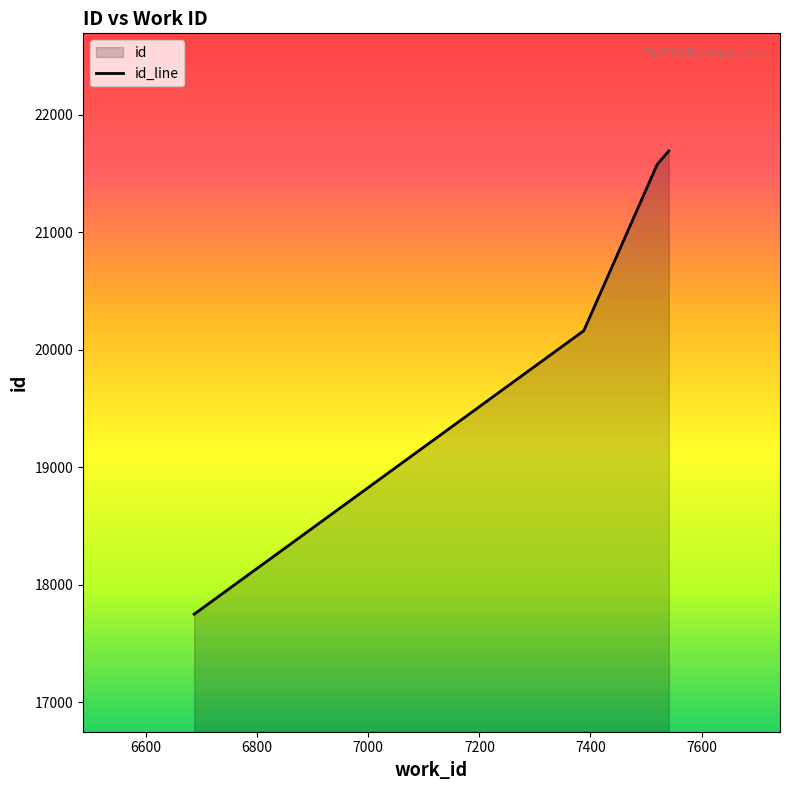

Read the value at 7388.

20161